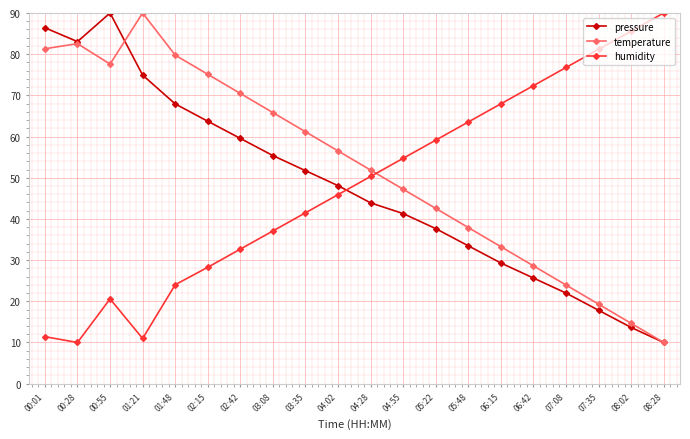

How many values in the temperature series are below 56?

10